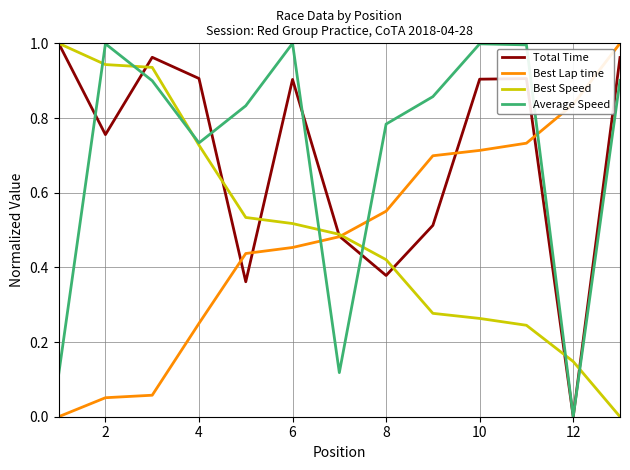

What are all the series names shown in the legend?

Total Time, Best Lap time, Best Speed, Average Speed